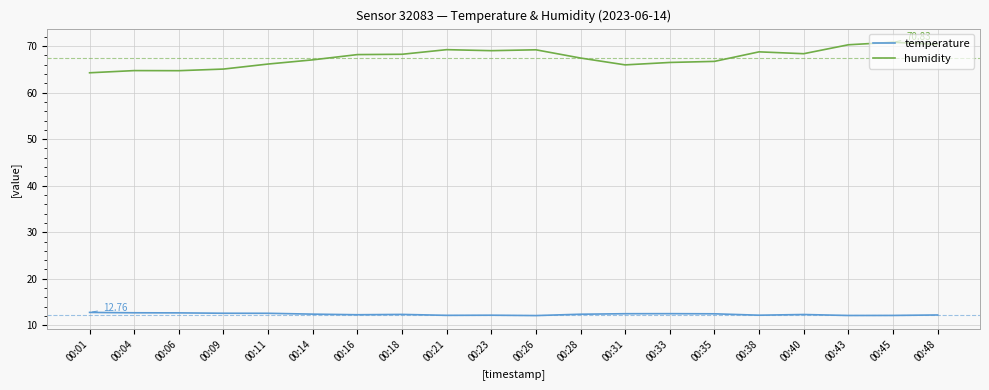

What is the total value across all series at 00:18?

80.6